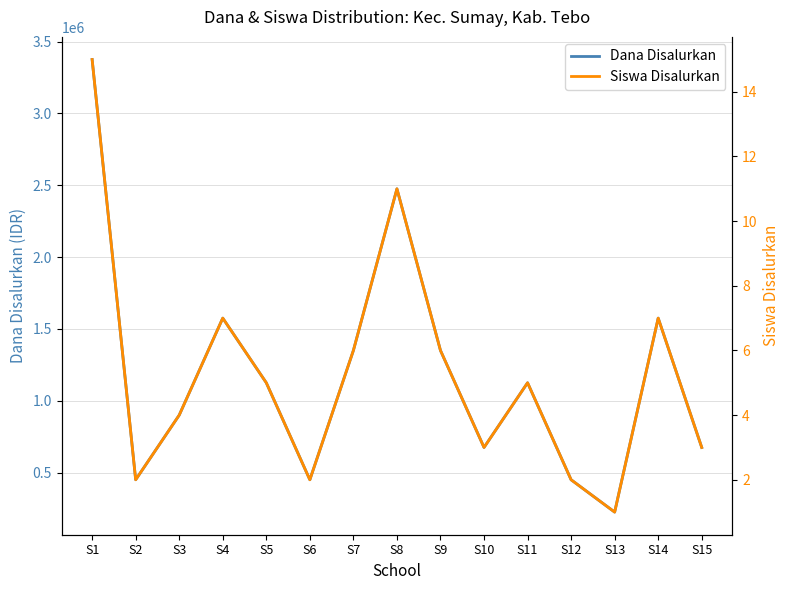

Reading right to left, transcribe all the data shown in this chart.

Dana Disalurkan: 675000	1575000	225000	450000	1125000	675000	1350000	2475000	1350000	450000	1125000	1575000	900000	450000	3375000
Siswa Disalurkan: 3	7	1	2	5	3	6	11	6	2	5	7	4	2	15